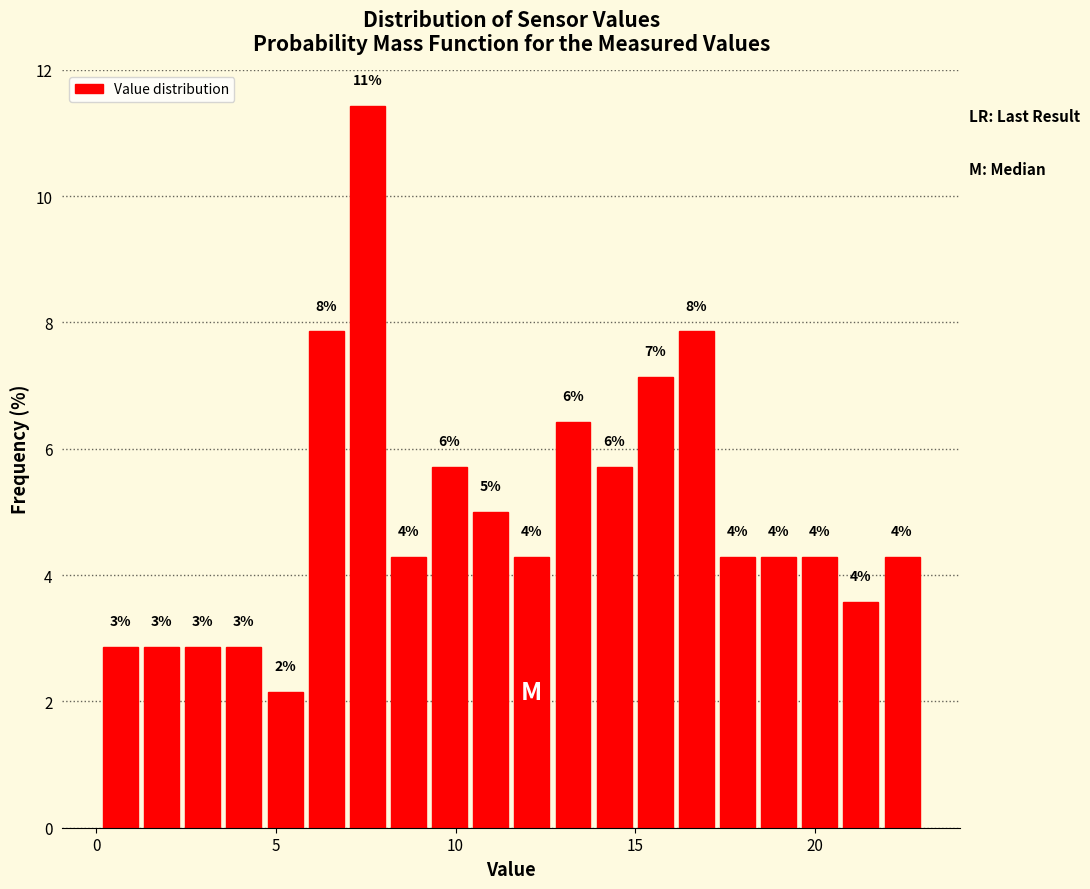

Read against the x-axis, roughly where is the centre of the tallest bar?

7.5